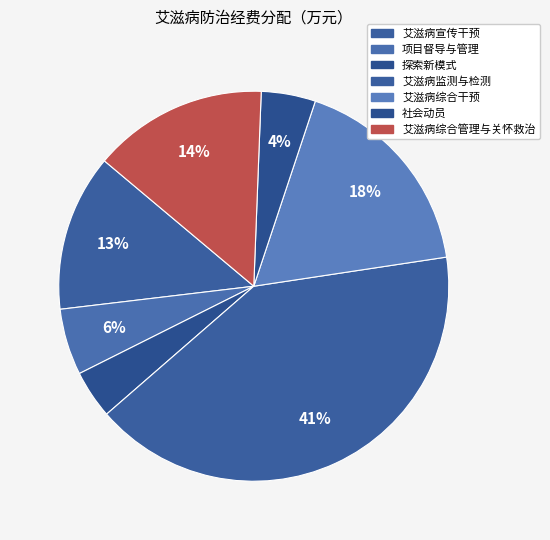

How many segments does this pie chart have?

7